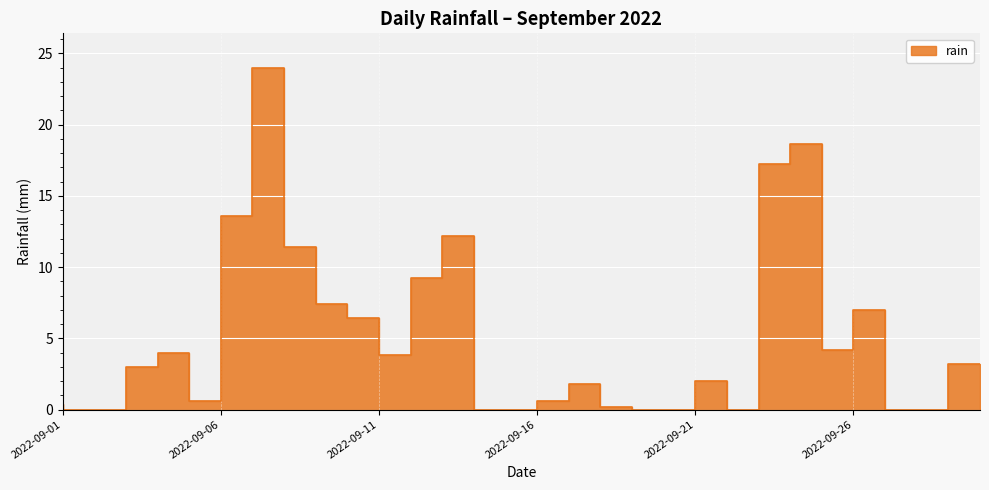

Count the number of values greater than 3.

14